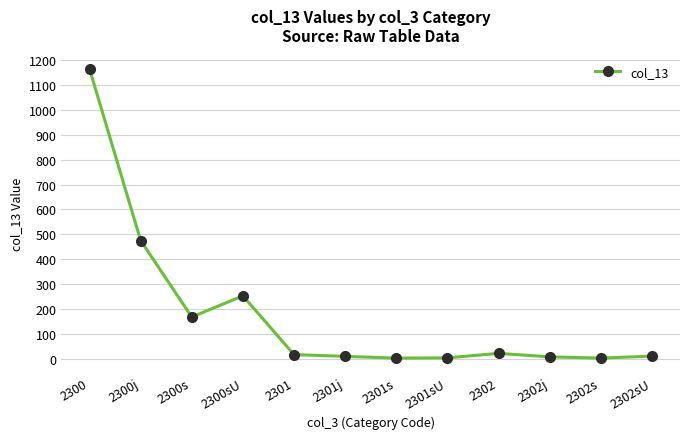

What is the minimum value shown in the chart?

3